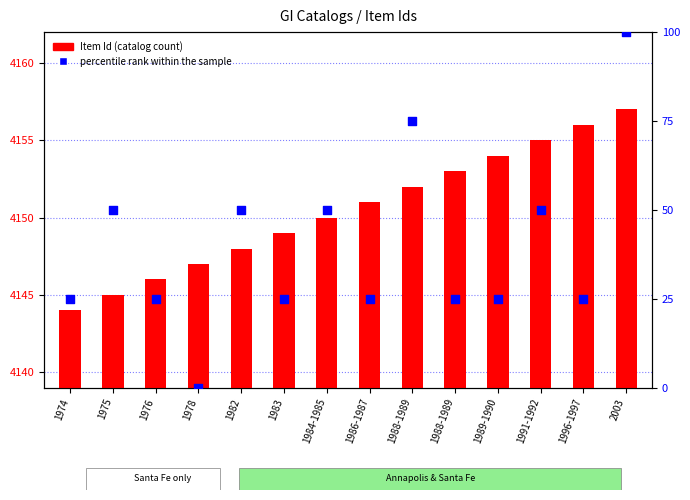

Which series reaches the minimum Y coordinate?

percentile rank within the sample